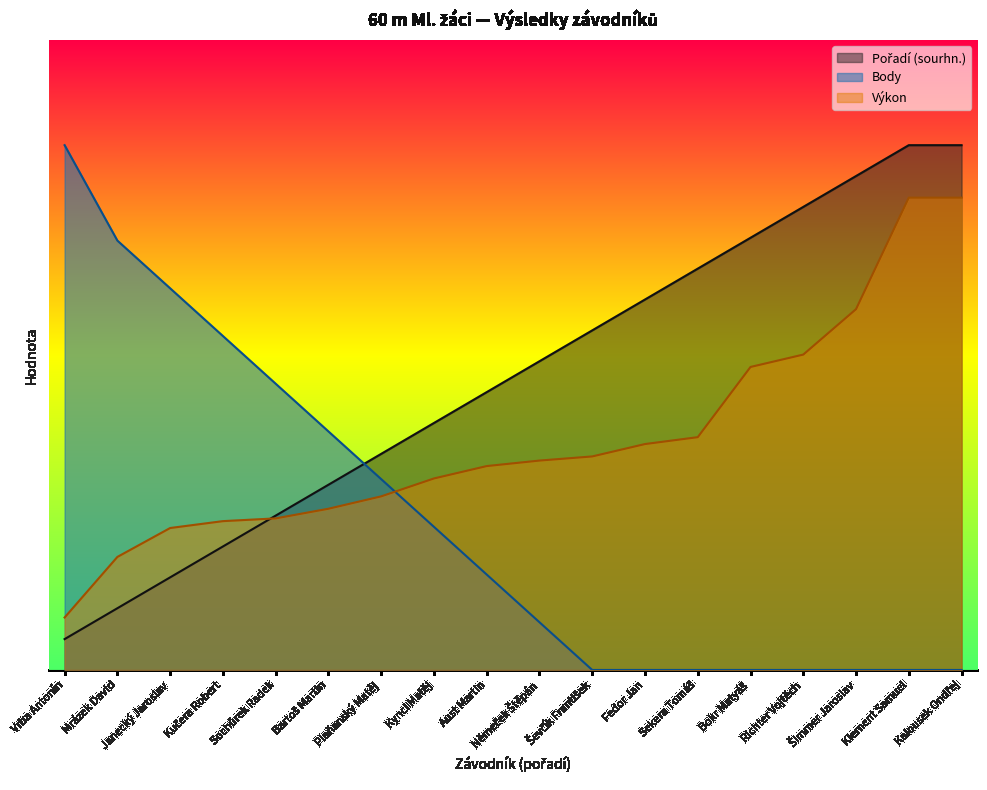

List the labels in order of Pořadí (sourhn.) value, largest first.

Klement Samuel, Kalousek Ondřej, Šimmer Jaroslav, Richter Vojtěch, Bokr Matyáš, Sekera Tomáš, Fedor Jan, Ševčík František, Němeček Štěpán, Aust Martin, Kyncl Matěj, Plaňanský Matěj, Bartoš Martin, Sochůrek Radek, Kučera Robert, Janecký Jaroslav, Mrázek David, Vrba Antonín